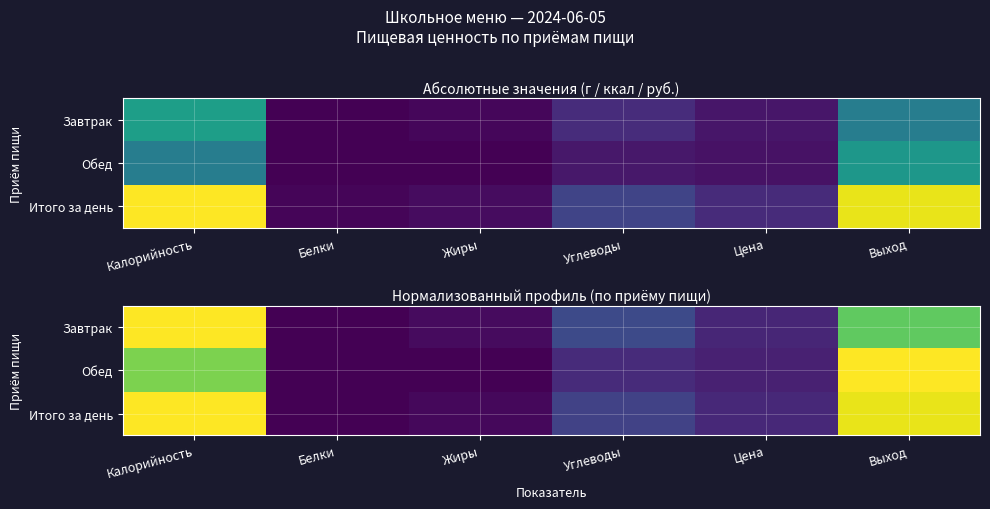

Which category has the highest value across all series?

Калорийность